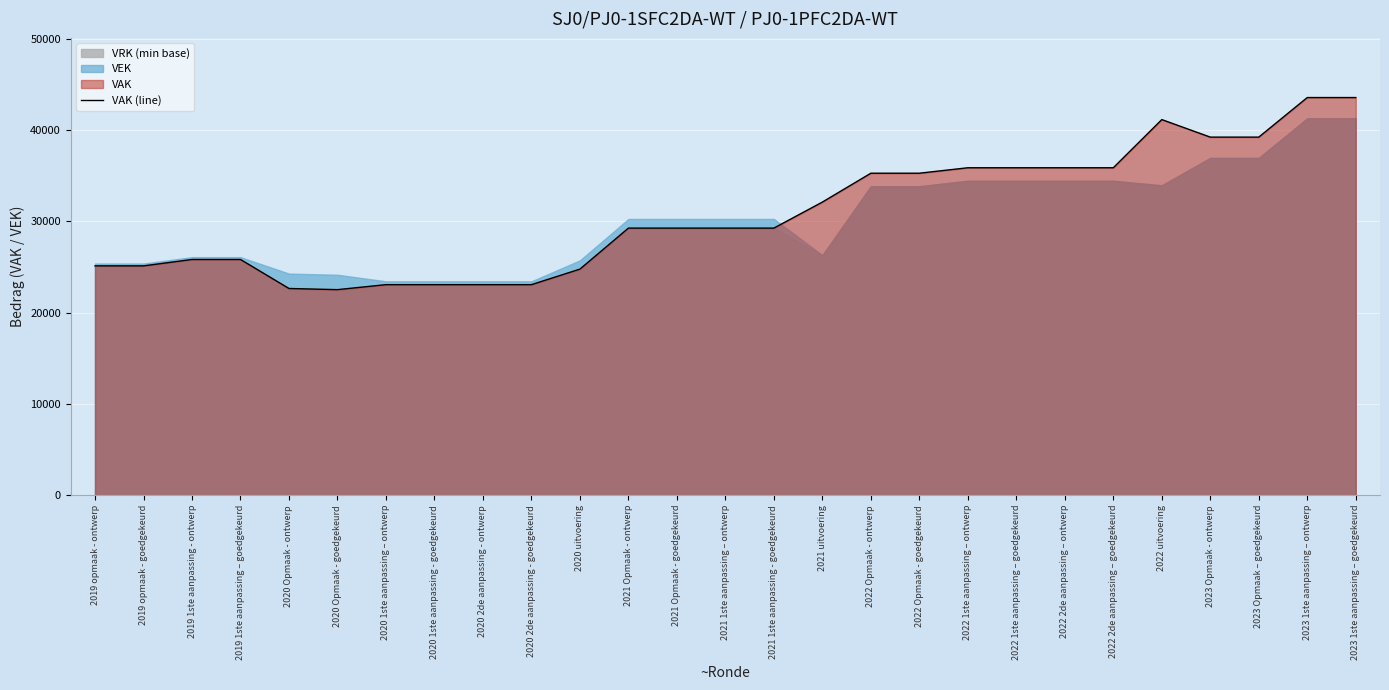

What is the value of the 8th point from the left?

23057